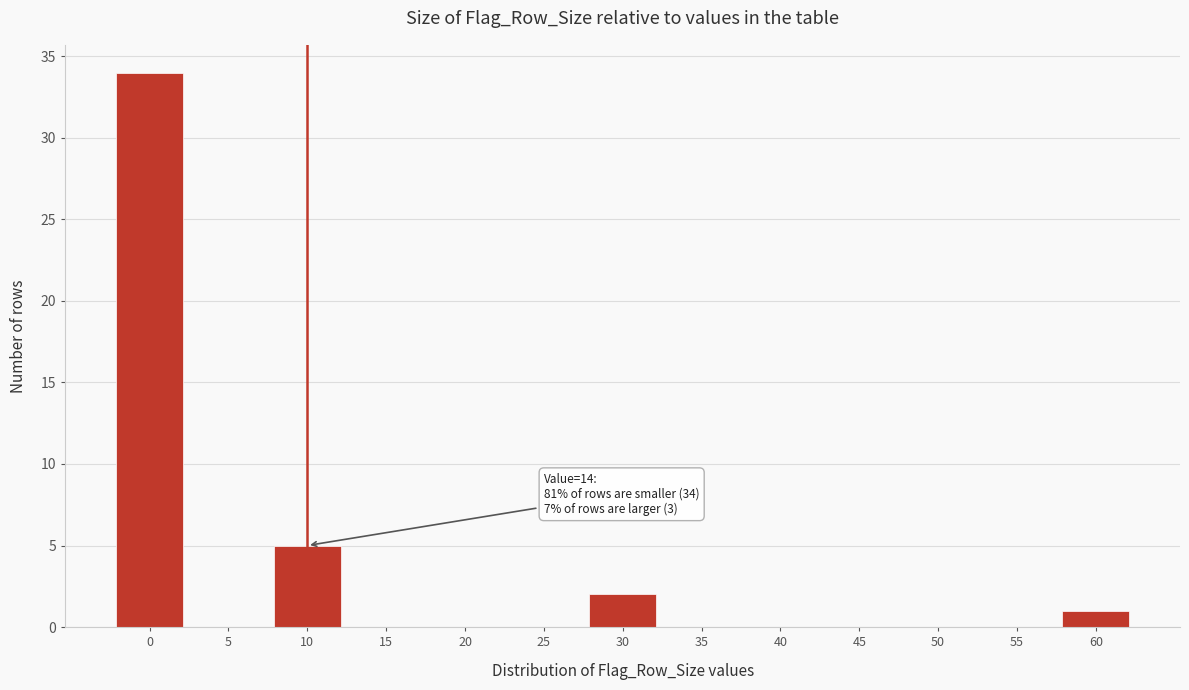

Reading right to left, extract all data points from this chart.

60=1	55=0	50=0	45=0	40=0	35=0	30=2	25=0	20=0	15=0	10=5	5=0	0=34